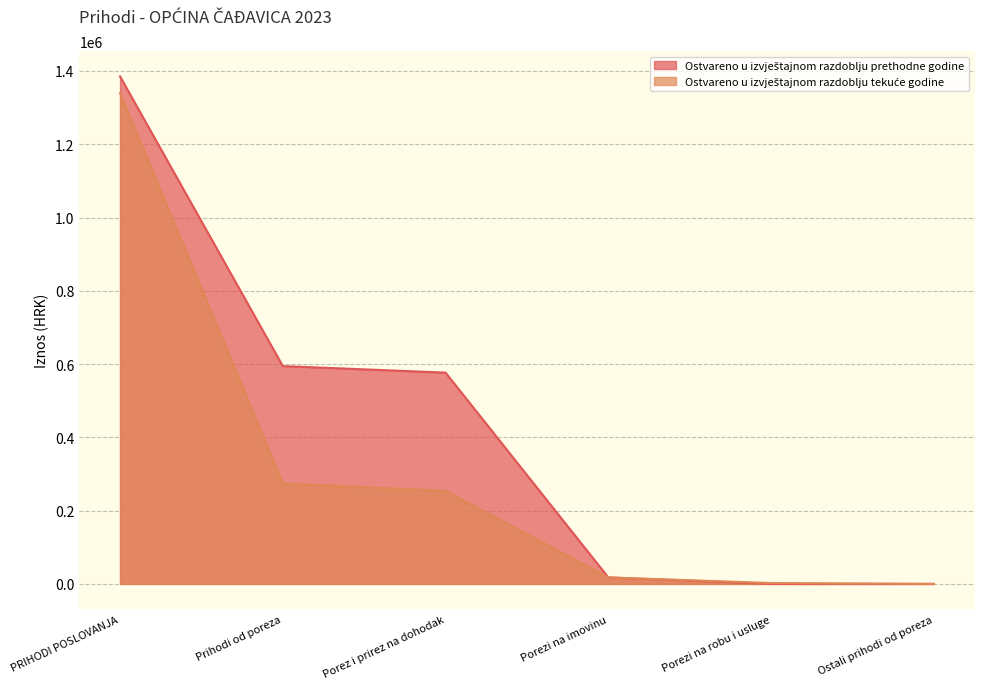

At how many categories does at least one series exceed 312817?

3